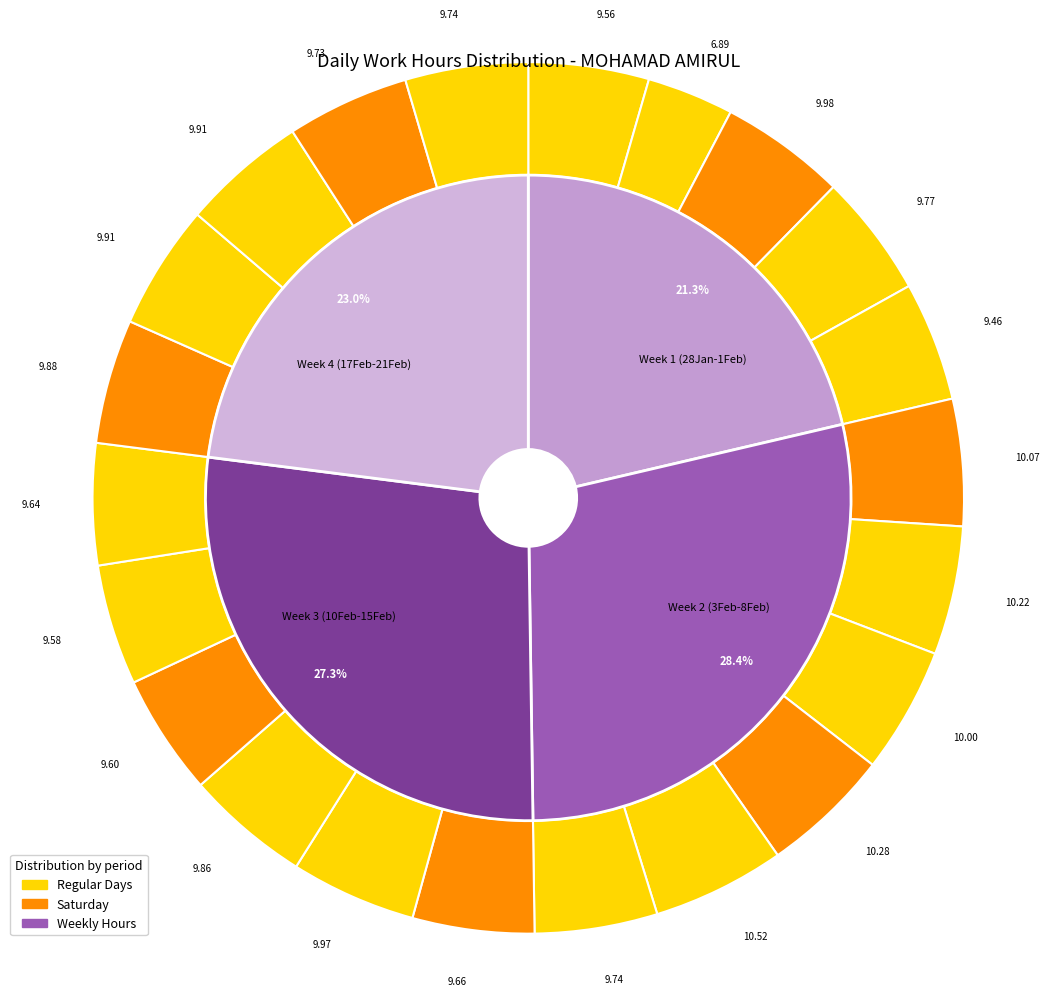

To the nearest percent, what is the combined percentage of 6-Thu and 15-Sat?

9%